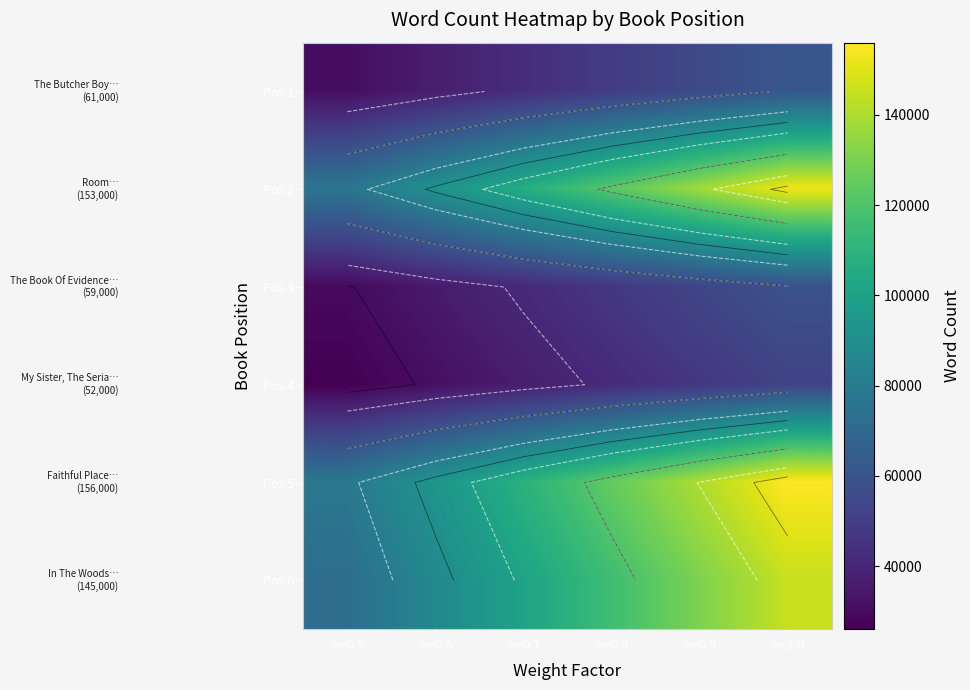

The value of Pos 2 at w=0.7 is 167606. True or false?

False